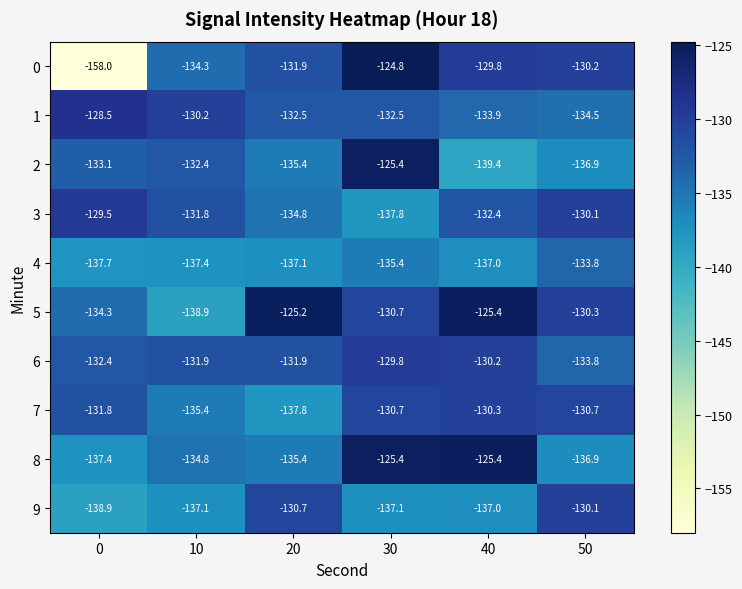

Count the number of categories in the chart.

6